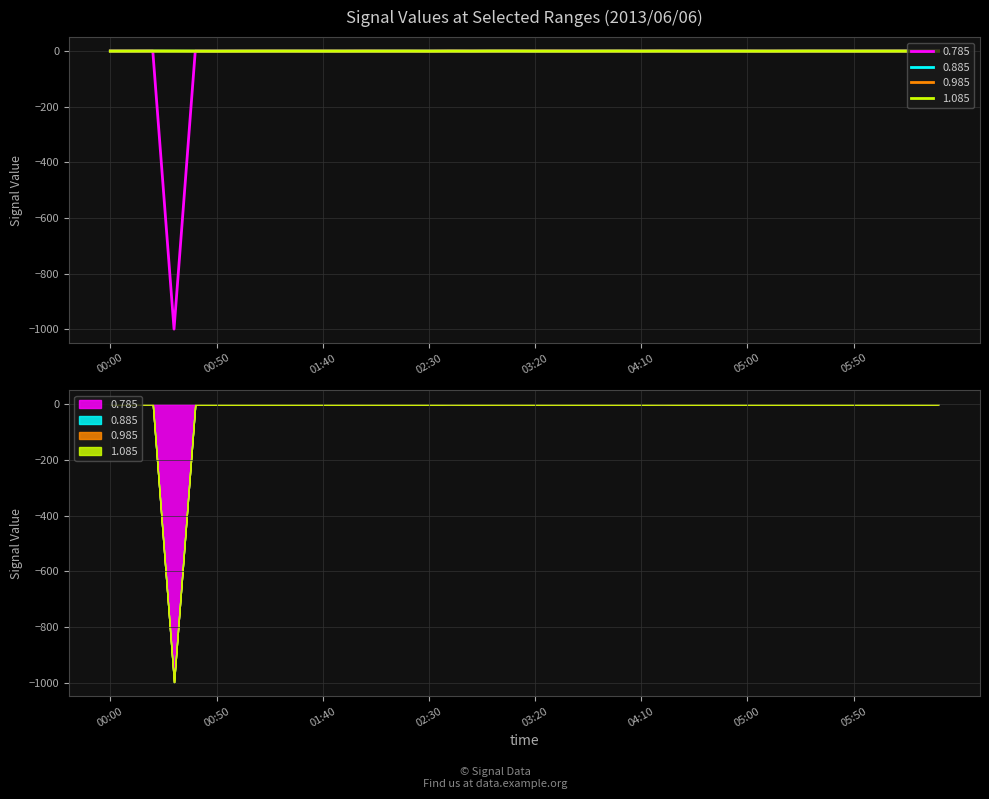

At which label does 0.785 first exceed 0?

00:00